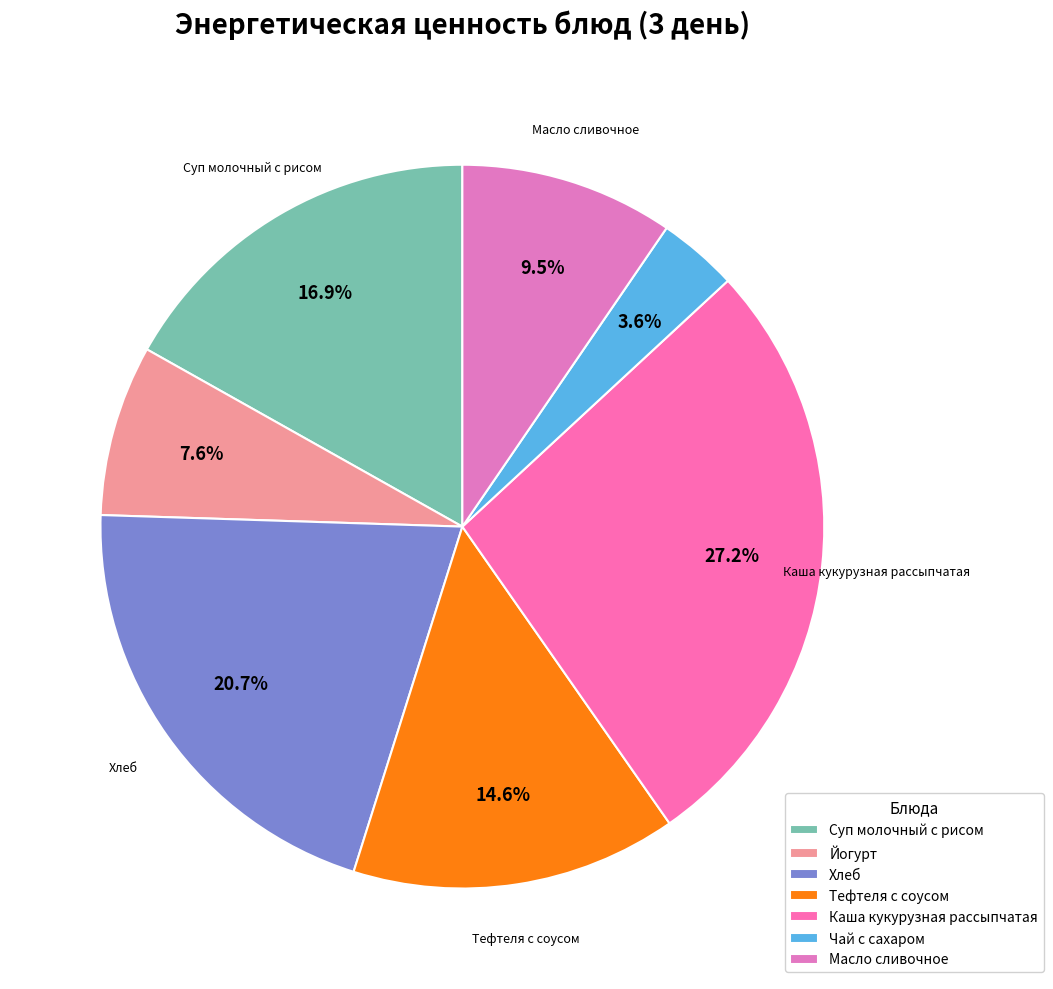

The Масло сливочное slice represents 20% of the pie. True or false?

False